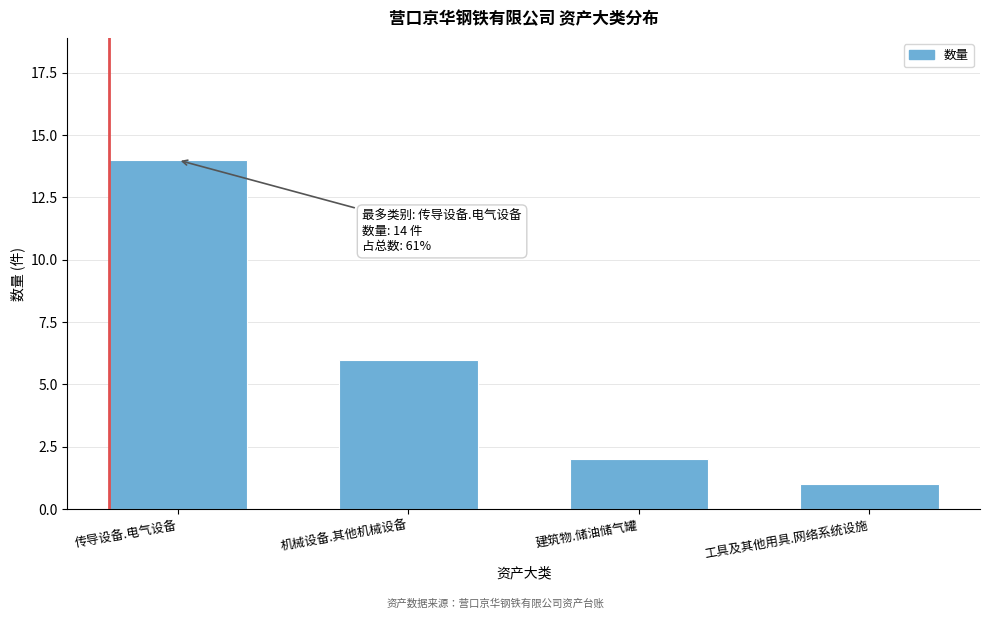

Reading right to left, extract all data points from this chart.

1	2	6	14